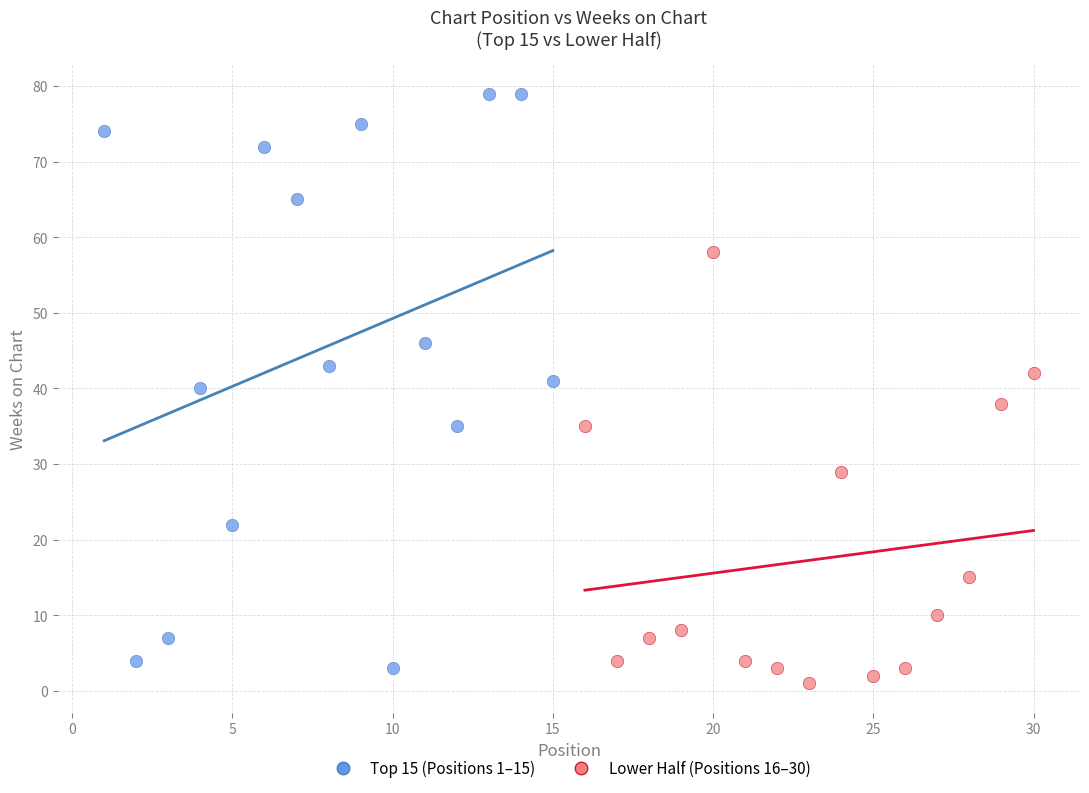

Which series has the widest spread of Y values?

Top 15 (Positions 1–15)